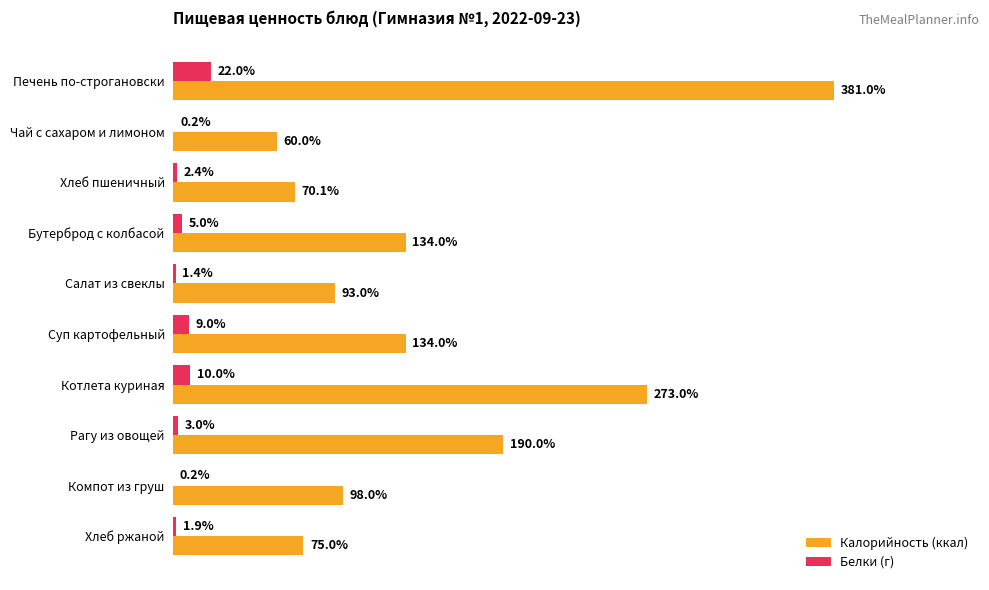

At which label is Белки (г) closest to 11?

Котлета куриная